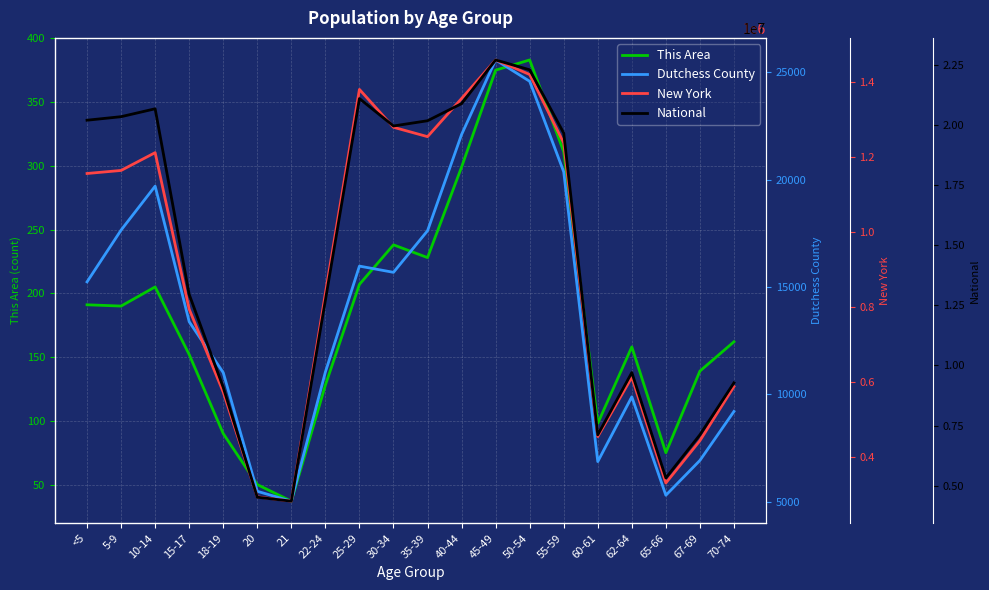

Where is the first local minimum for Dutchess County?

21